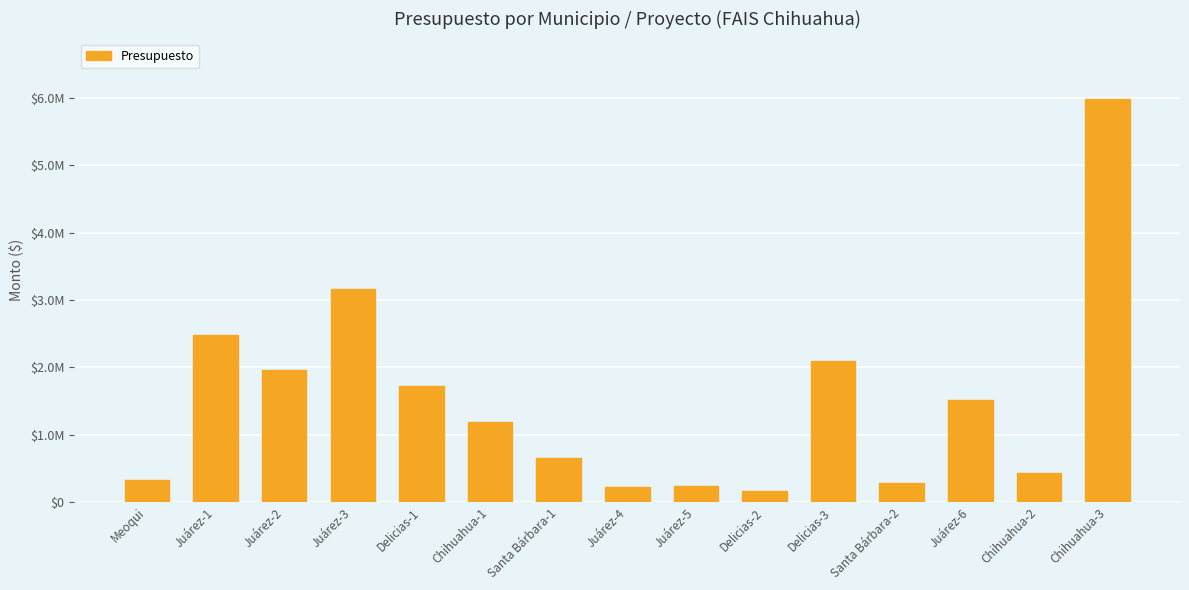

Is it true that the value at Chihuahua-2 is 206827?

False